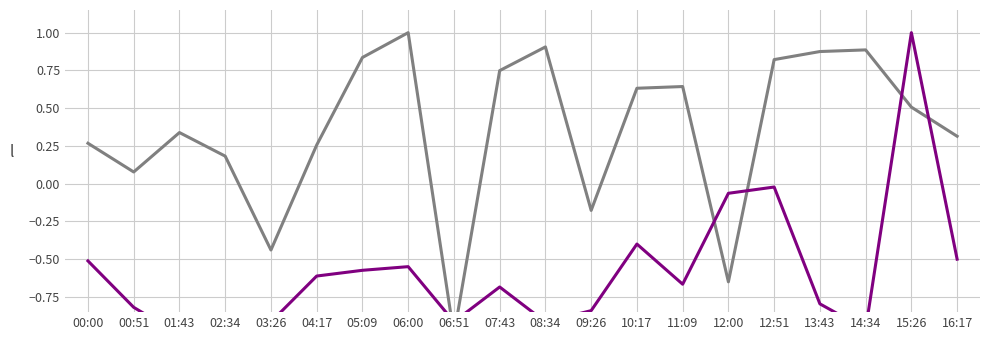

Is it true that Samples equals 0.9 at 13:43?

True